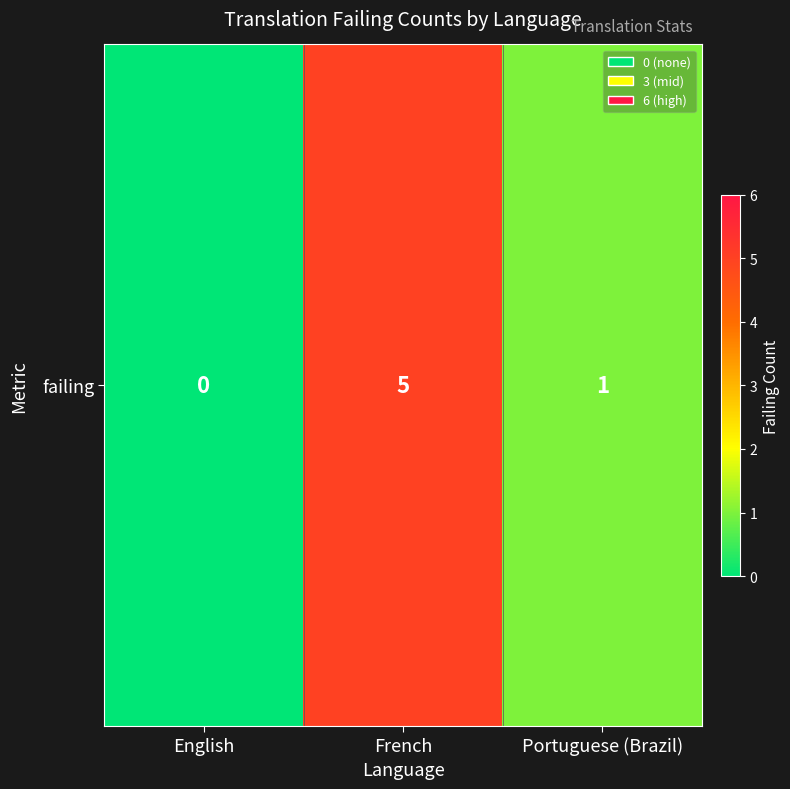

What is the change in value from English to French?

+5